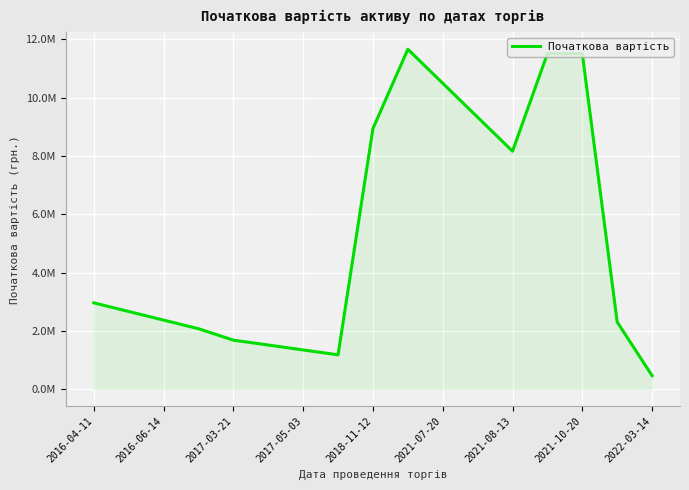

Does the chart have visible grid lines?

Yes